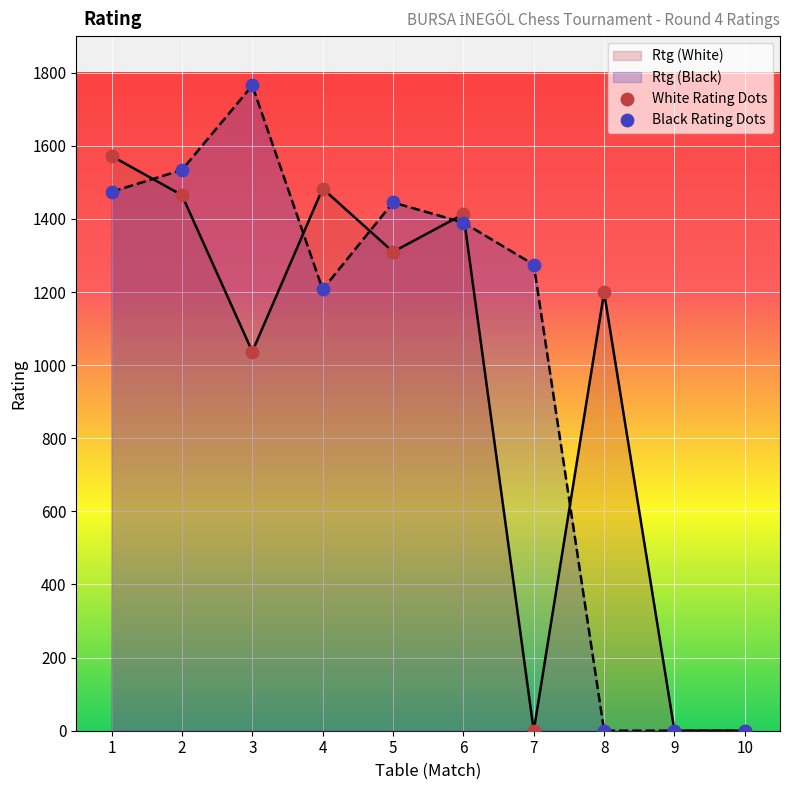

What is the greatest value displayed?

1765